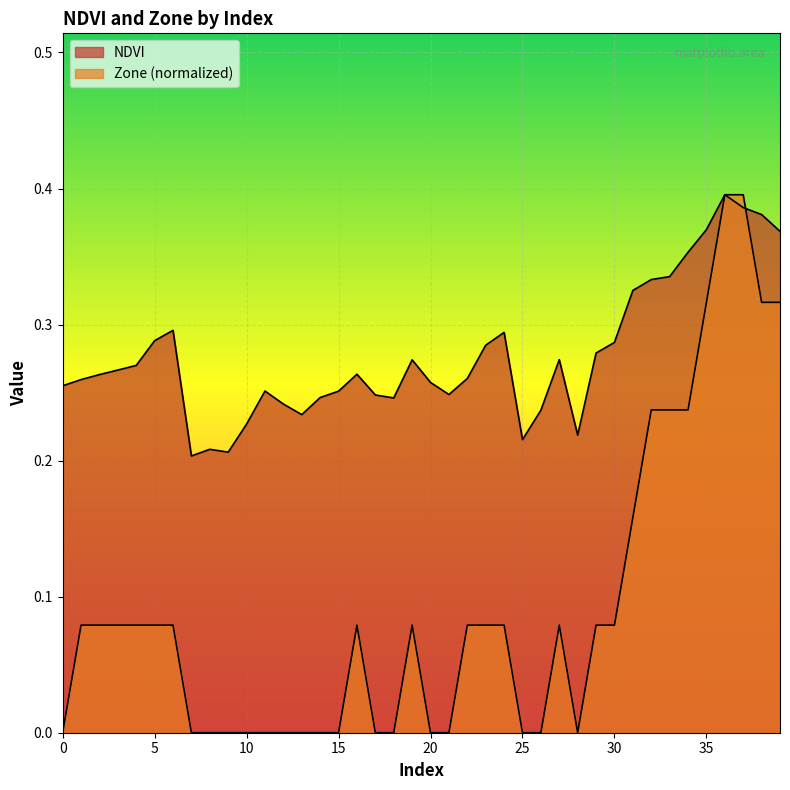

After their last crossing, which series has the higher values: Zone or NDVI?

NDVI